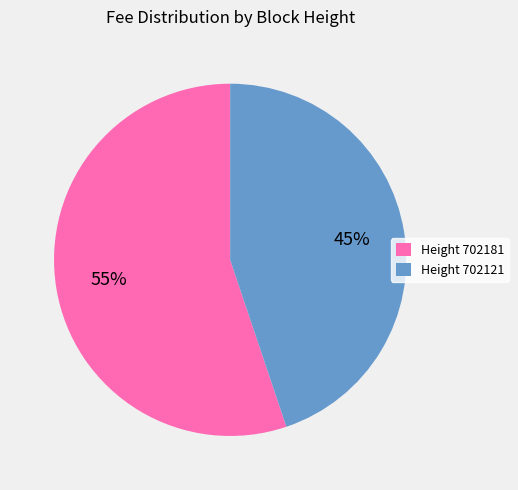

Rank the categories by value from highest to lowest.

Height 702181, Height 702121